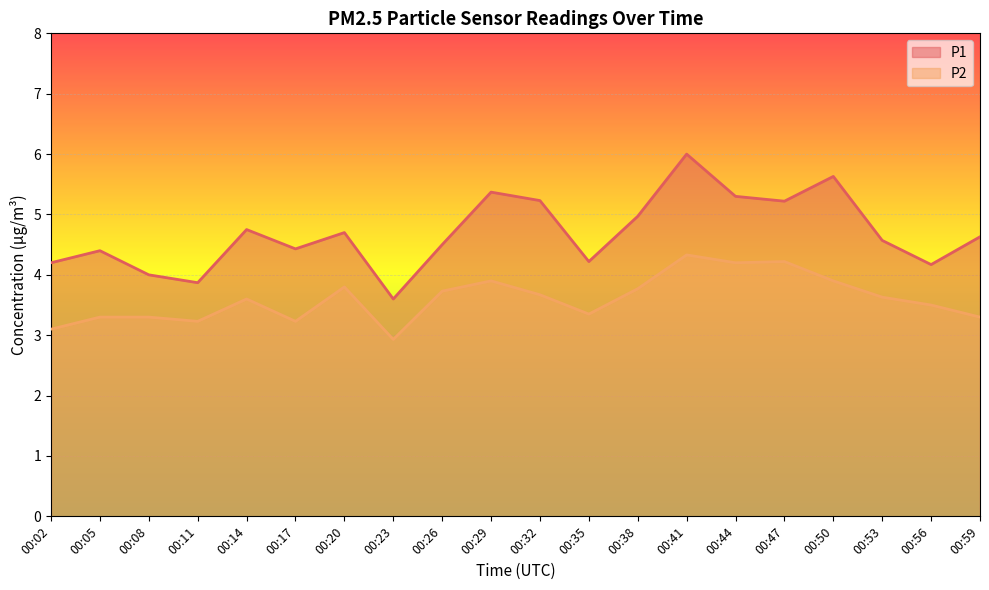

Read the P1 value at 00:23.

3.6